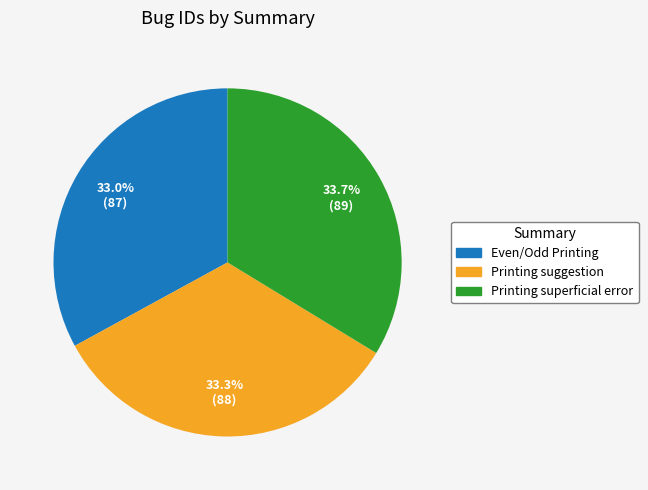

To the nearest percent, what percentage of the pie is Printing suggestion?

33%